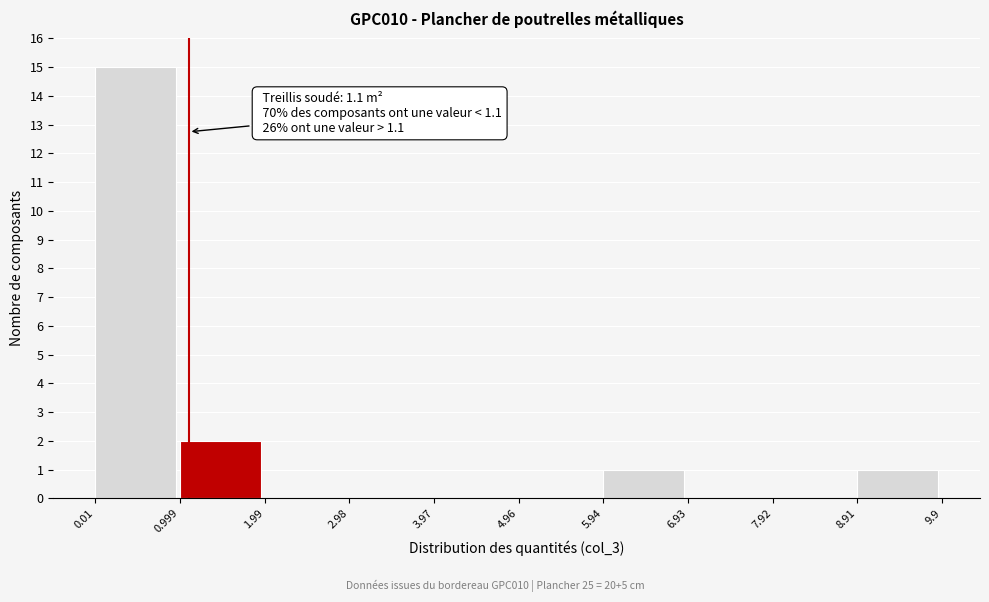

Which range on the x-axis has the tallest bar?

0.01 to 0.999